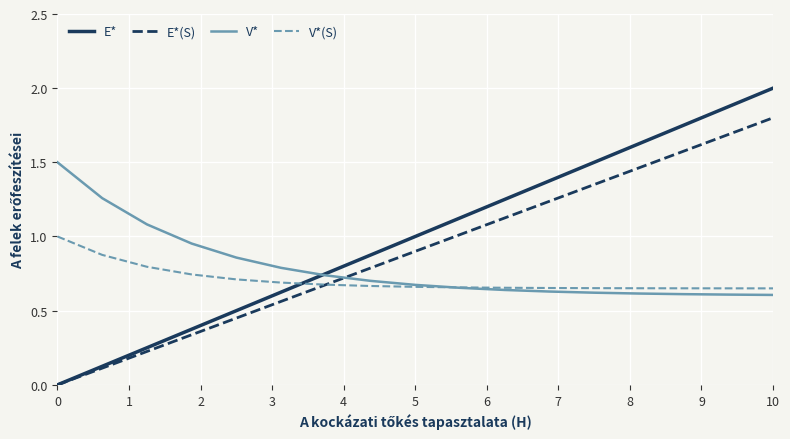

Which series has the largest range (max minus min)?

E*